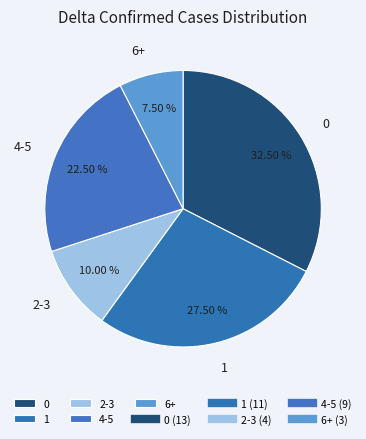

Is 2-3 the majority of the pie?

No